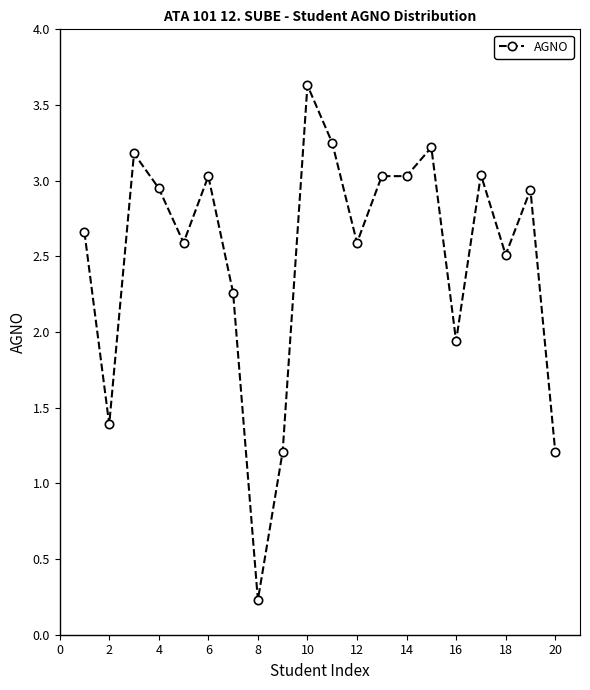

True or false: the data has more than 0 interior local peaks.

True